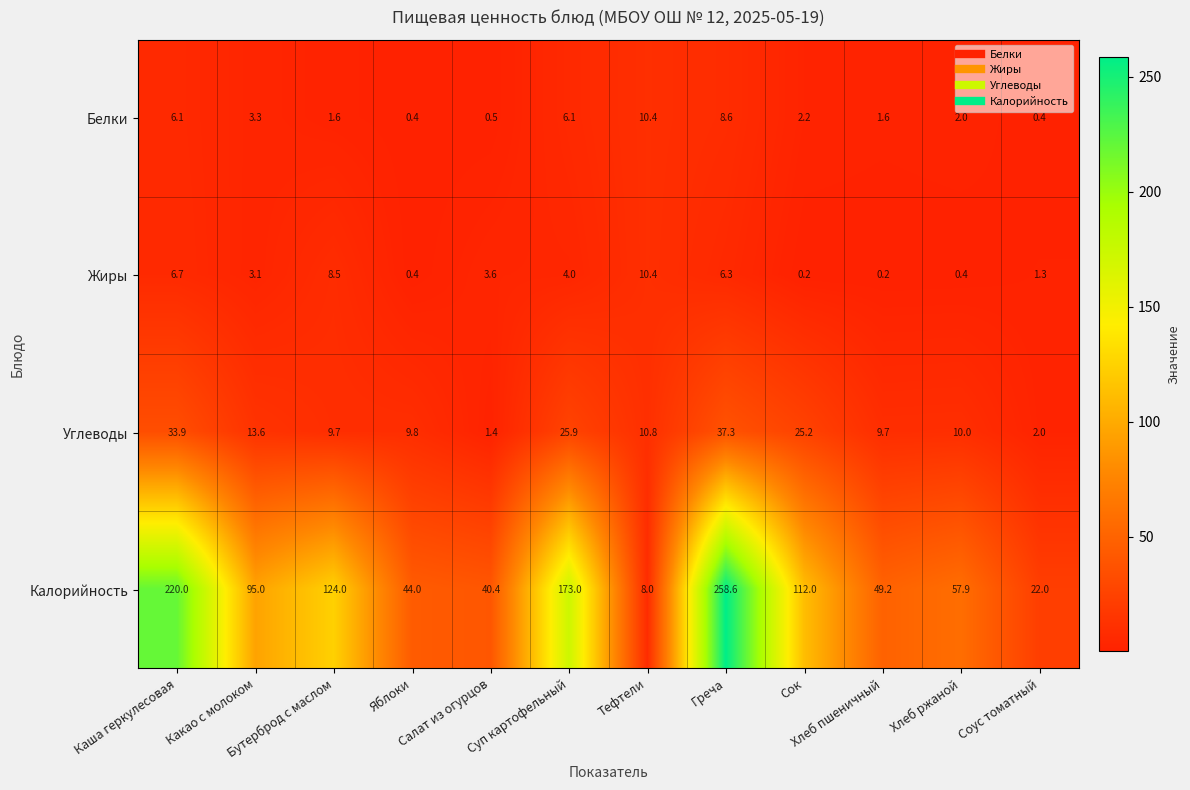

What is the average value of the Белки series?

3.6